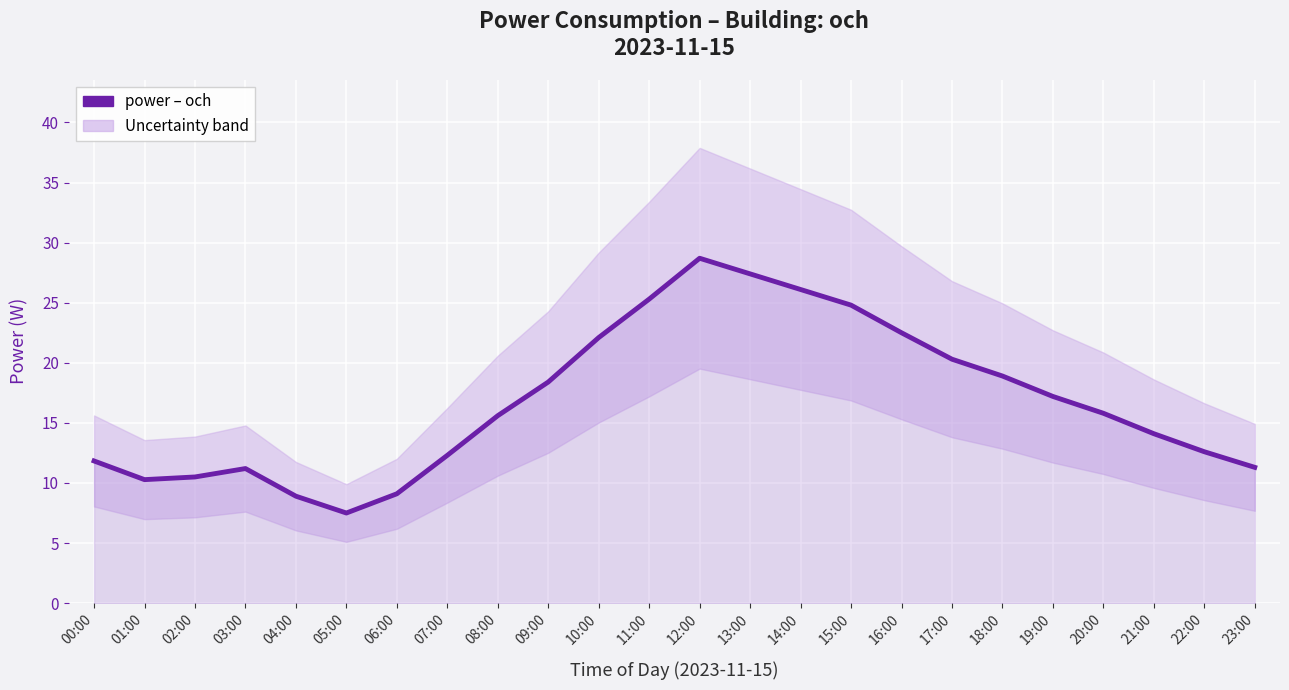

What is the difference between the second highest and minimum values?

19.9